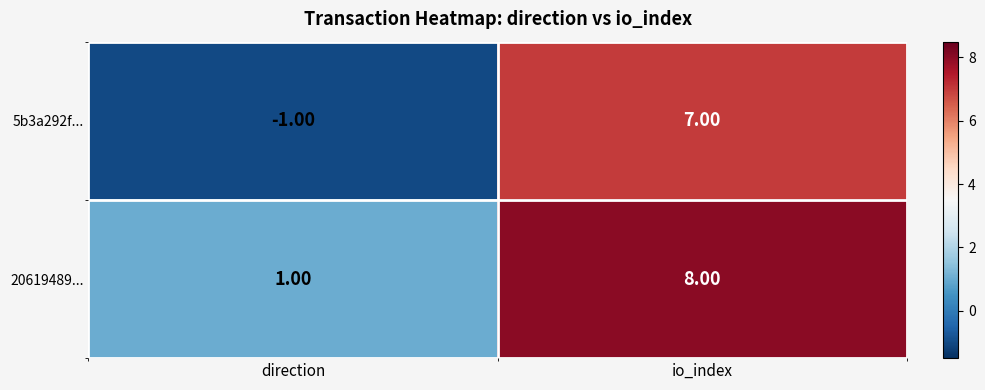

Which series has the widest spread of values?

5b3a292f...